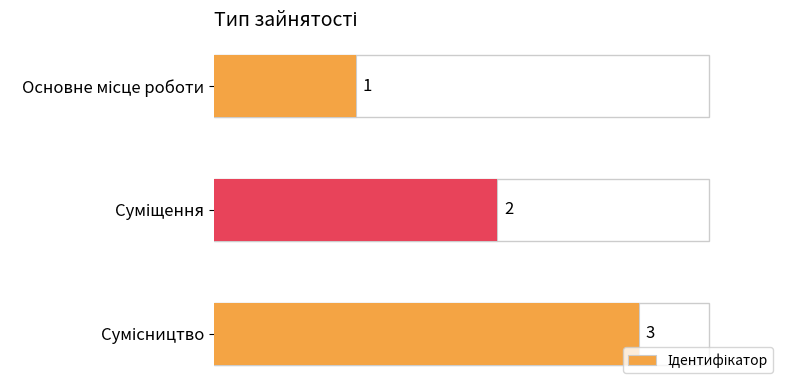

How many data points are above 2?

1